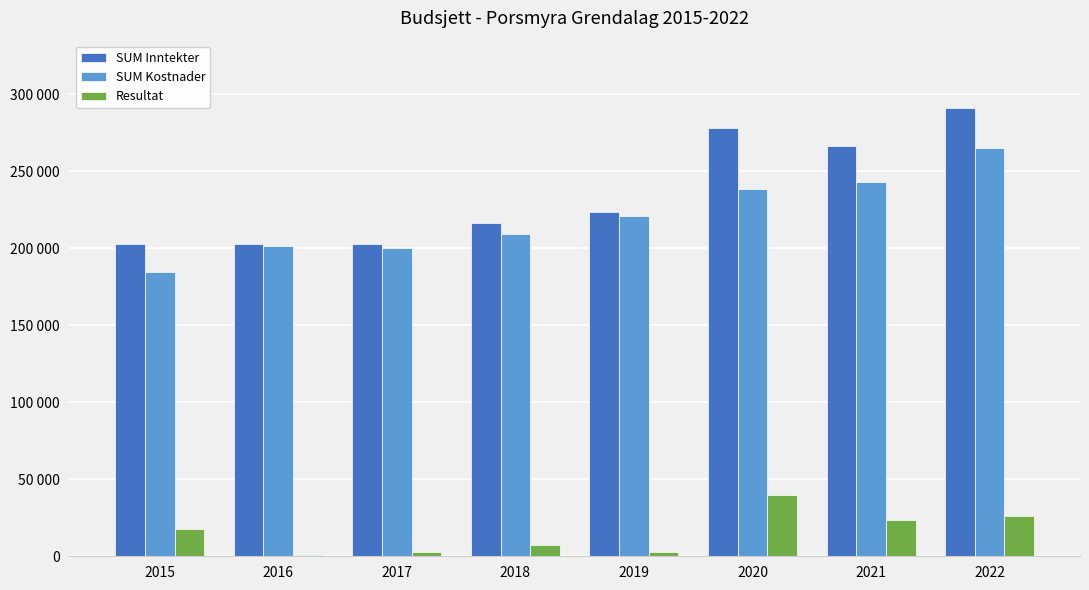

What is the value of the Resultat bar at the 7th from the left?

23300